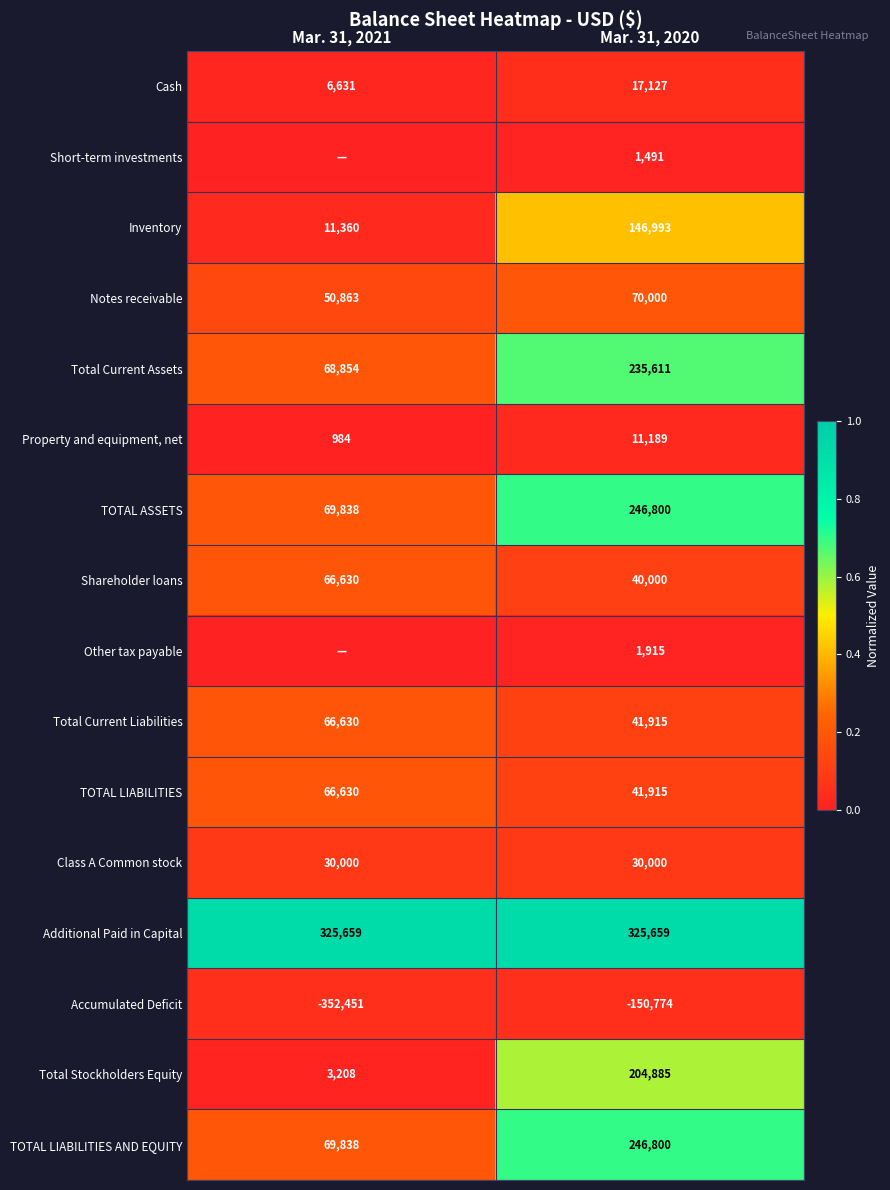

True or false: TOTAL ASSETS has a value of 15154 at Mar. 31, 2021.

False